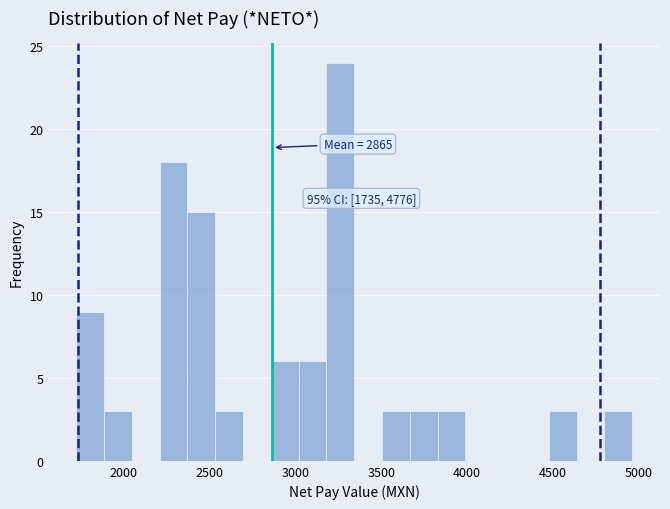

Read against the x-axis, roughly where is the centre of the tallest bar?

3250